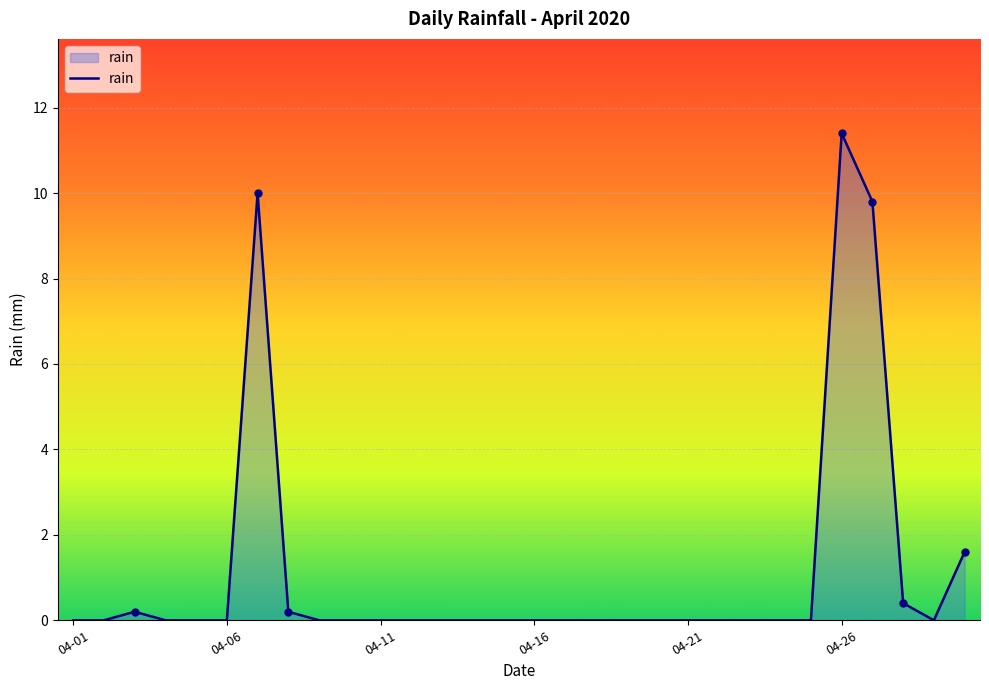

What is the greatest value displayed?

11.4